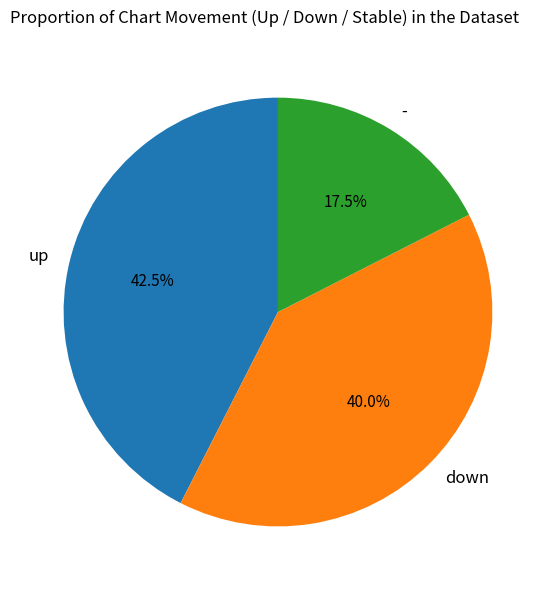

To the nearest percent, what is the difference between the down and up slice percentages?

2%